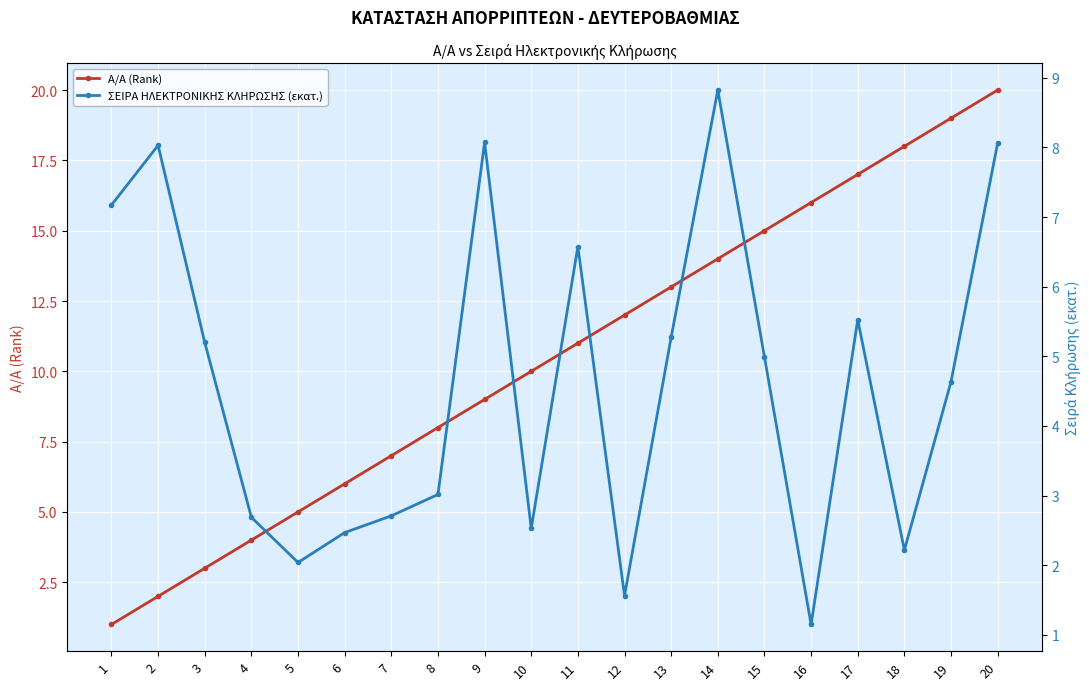

Read the ΣΕΙΡΑ ΗΛΕΚΤΡΟΝΙΚΗΣ ΚΛΗΡΩΣΗΣ (εκατ.) value at 9.

8.1